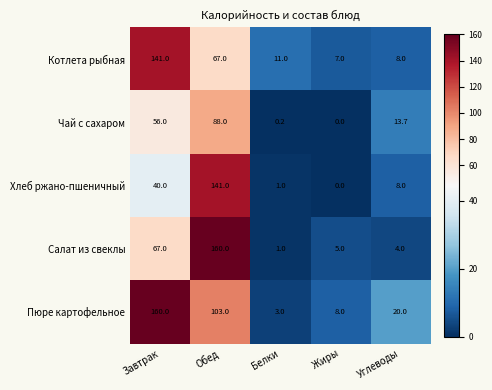

What is the sum of all Чай с сахаром values?

157.9